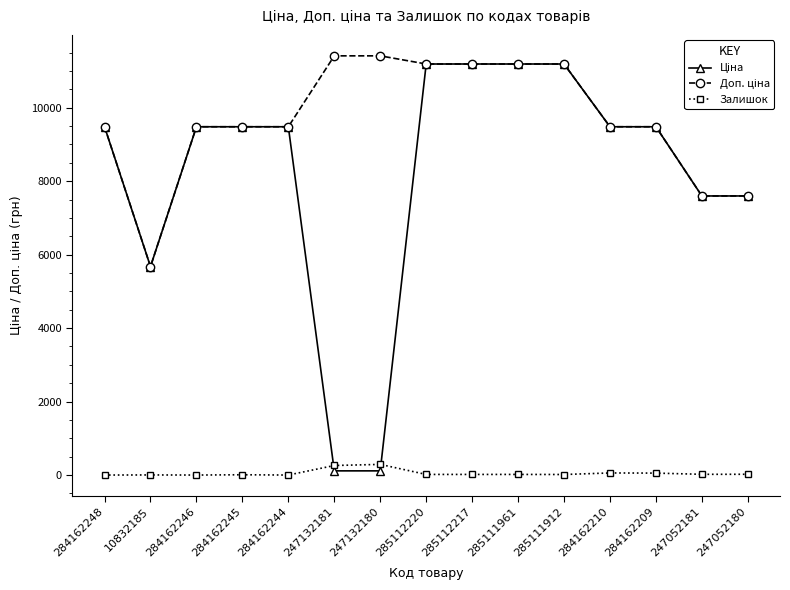

At how many categories does at least one series exceed 8940?

12